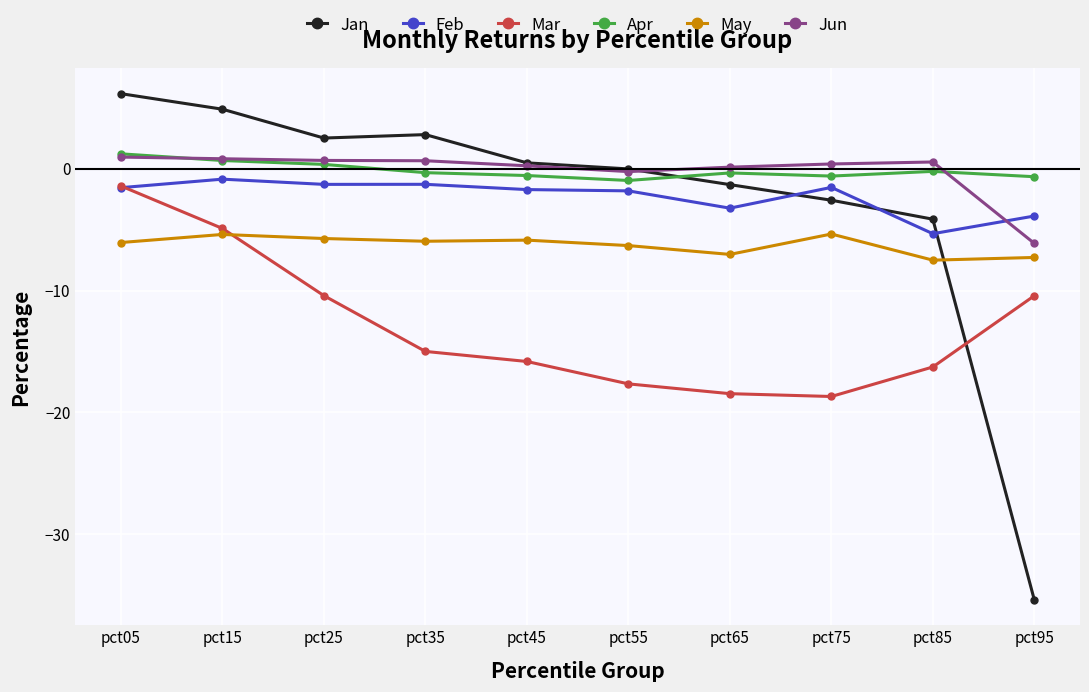

Count the number of data series in this chart.

6